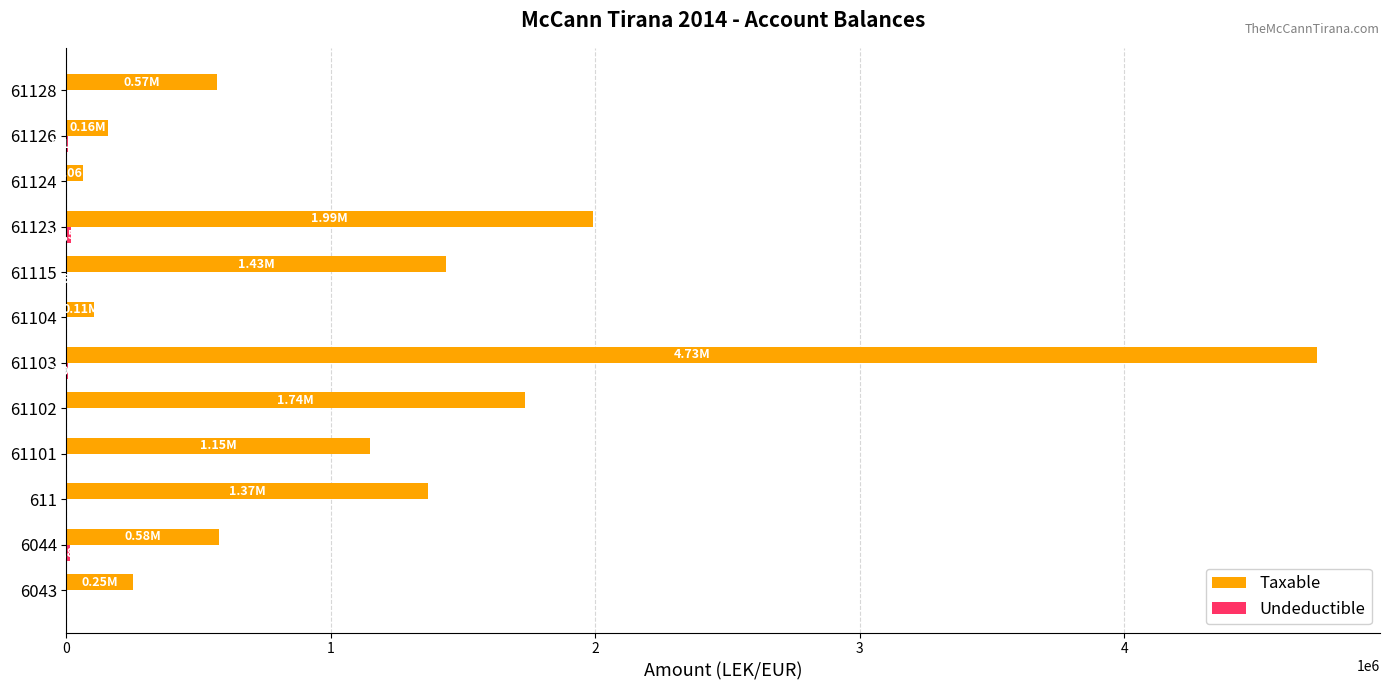

How many series are shown in this chart?

2